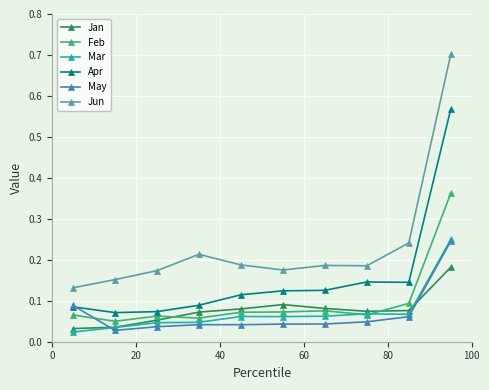

Which series has the largest total across all categories?

Jun